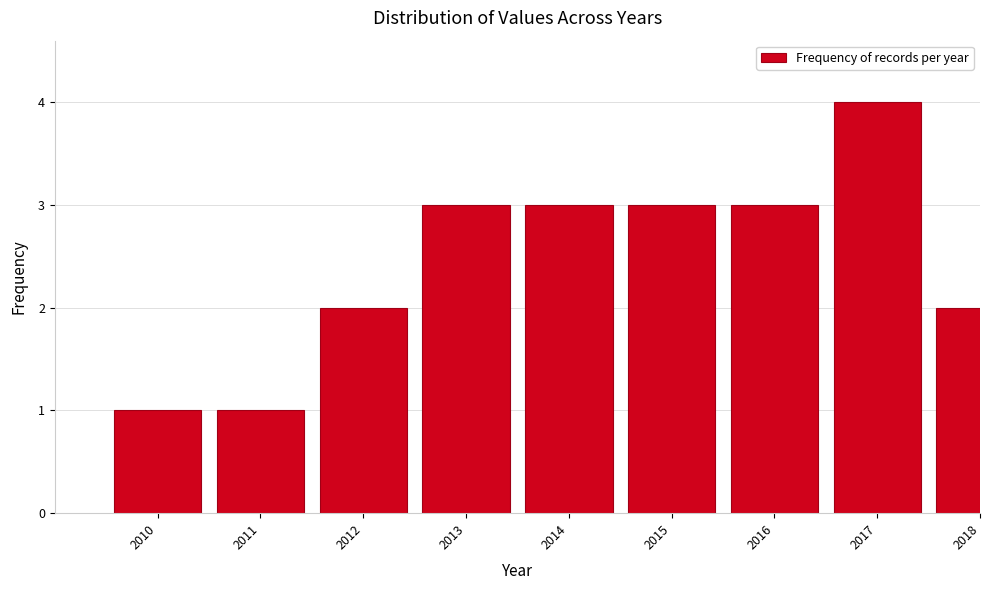

Reading left to right, what are all the values shown in this chart?

1	1	2	3	3	3	3	4	2